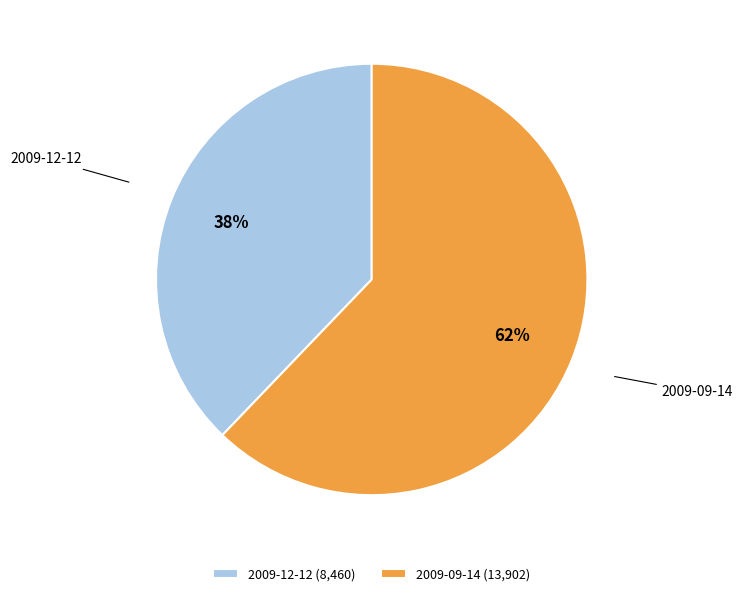

Is it true that 2009-12-12 is 38% of the pie?

True